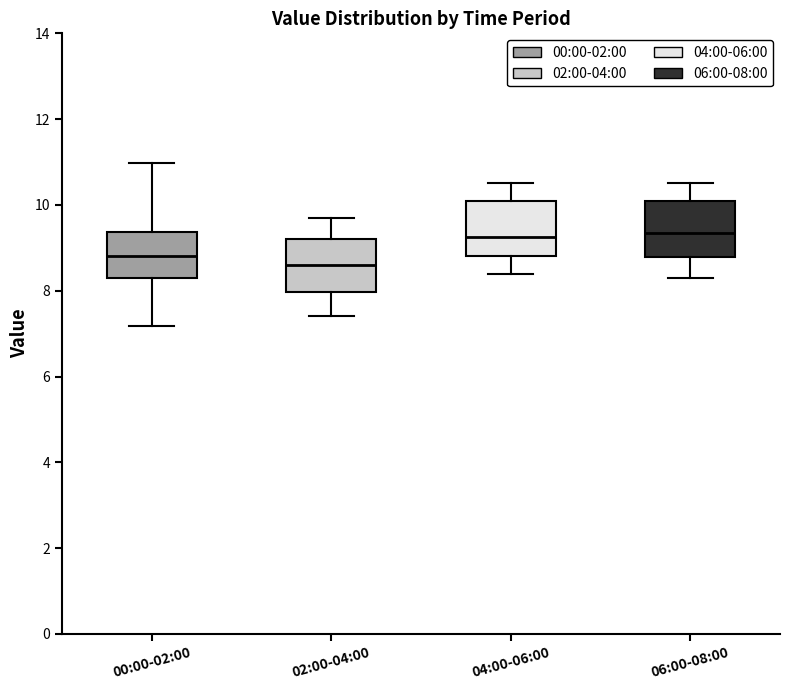

Which box has the lowest median line?

02:00-04:00